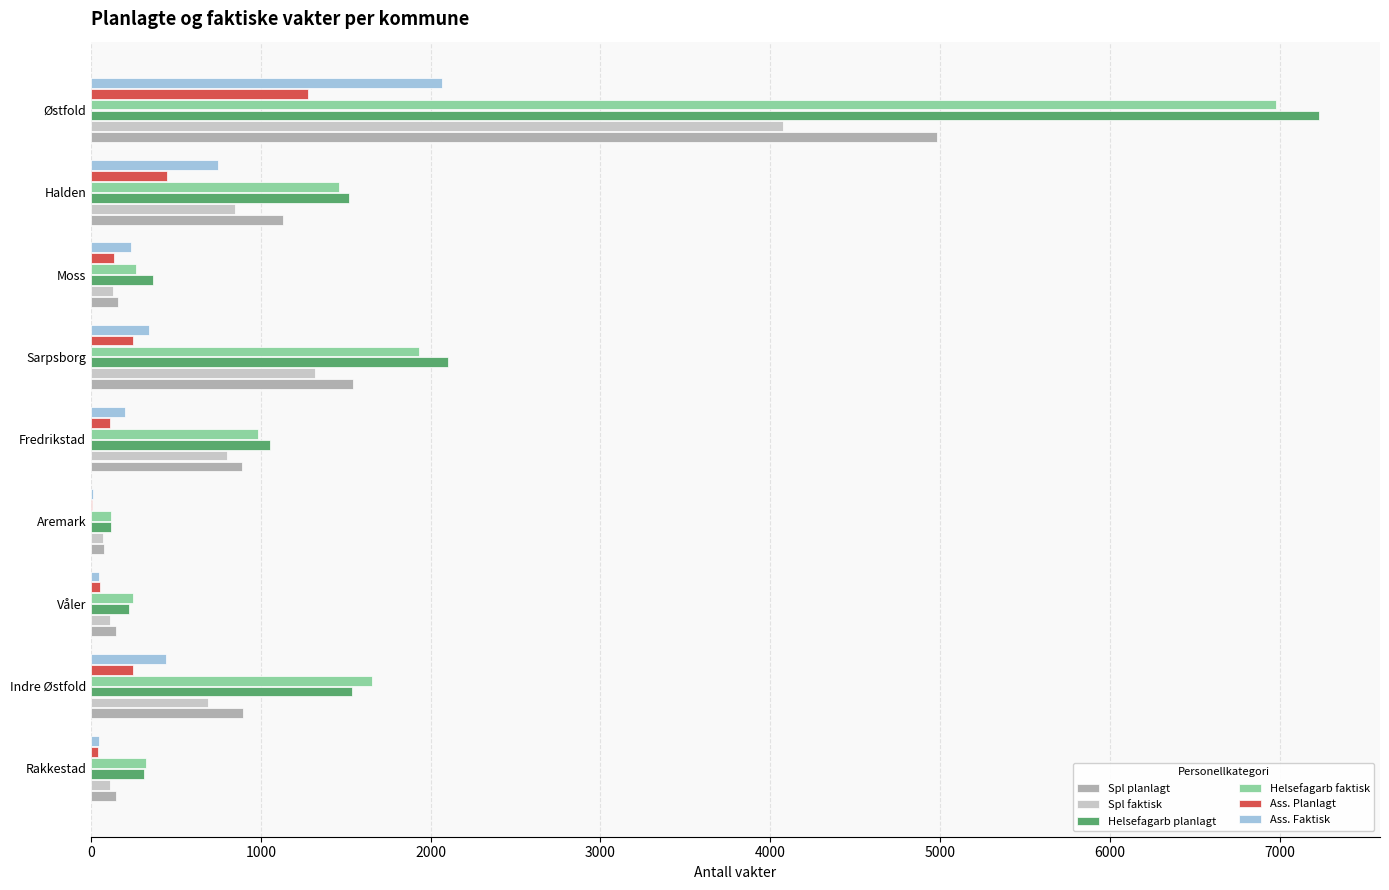

What are all the series names shown in the legend?

Spl planlagt, Spl faktisk, Helsefagarb planlagt, Helsefagarb faktisk, Ass. Planlagt, Ass. Faktisk